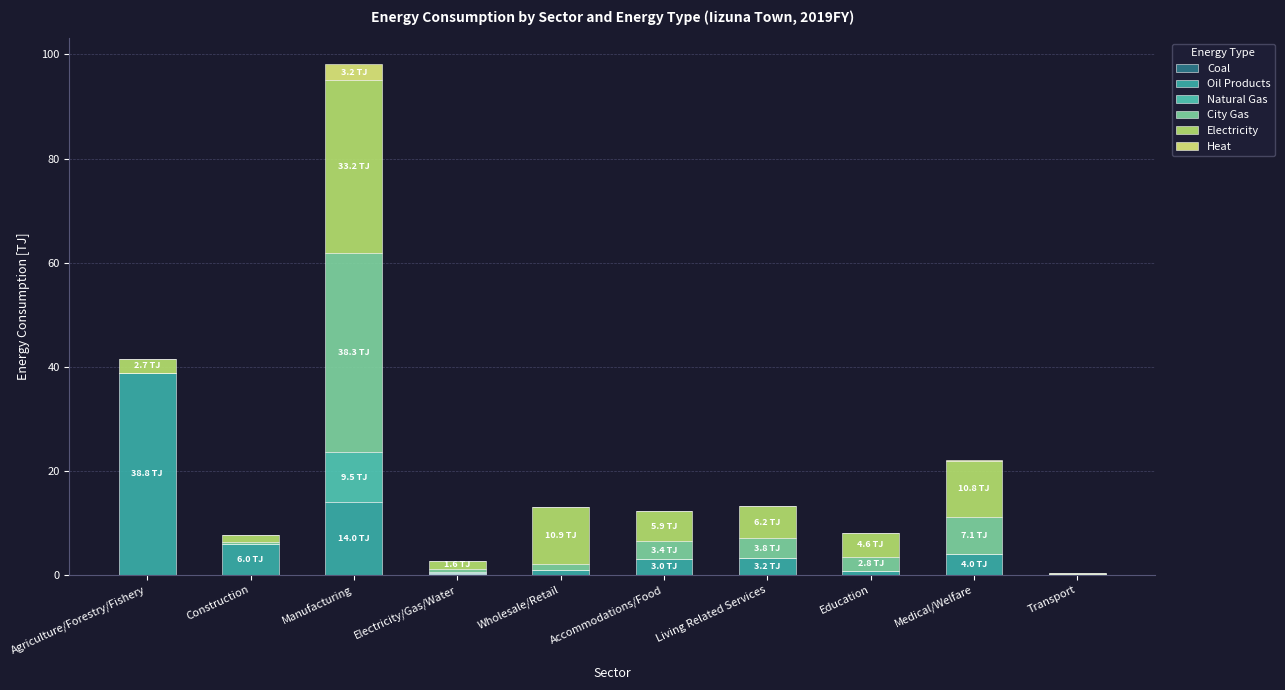

Count the number of data series in this chart.

6